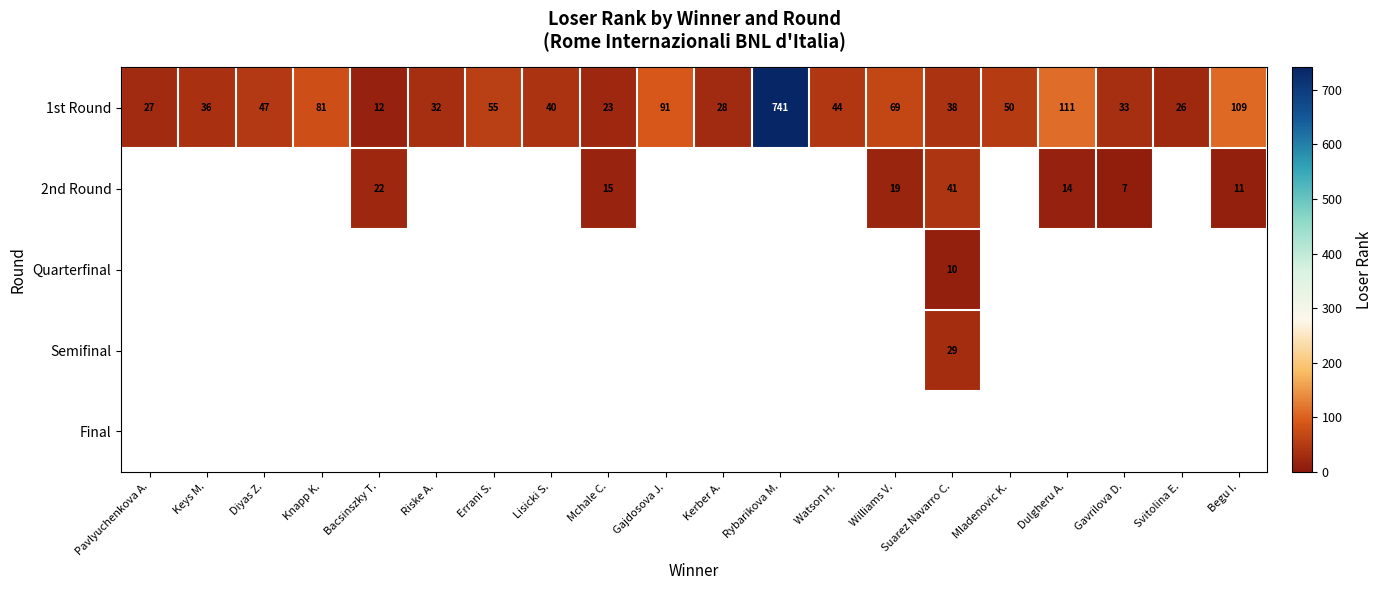

What is the maximum value shown in the chart?

741.0